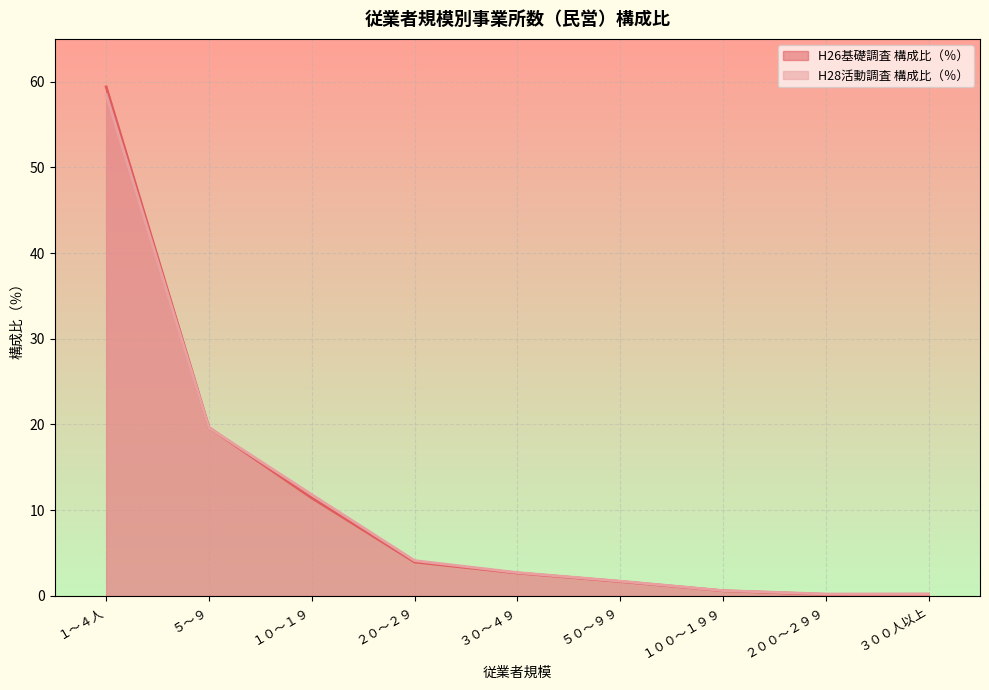

Is the value of H28活動調査 構成比（％） at １～４人 greater than the value of H26基礎調査 構成比（％） at １００～１９９?

Yes